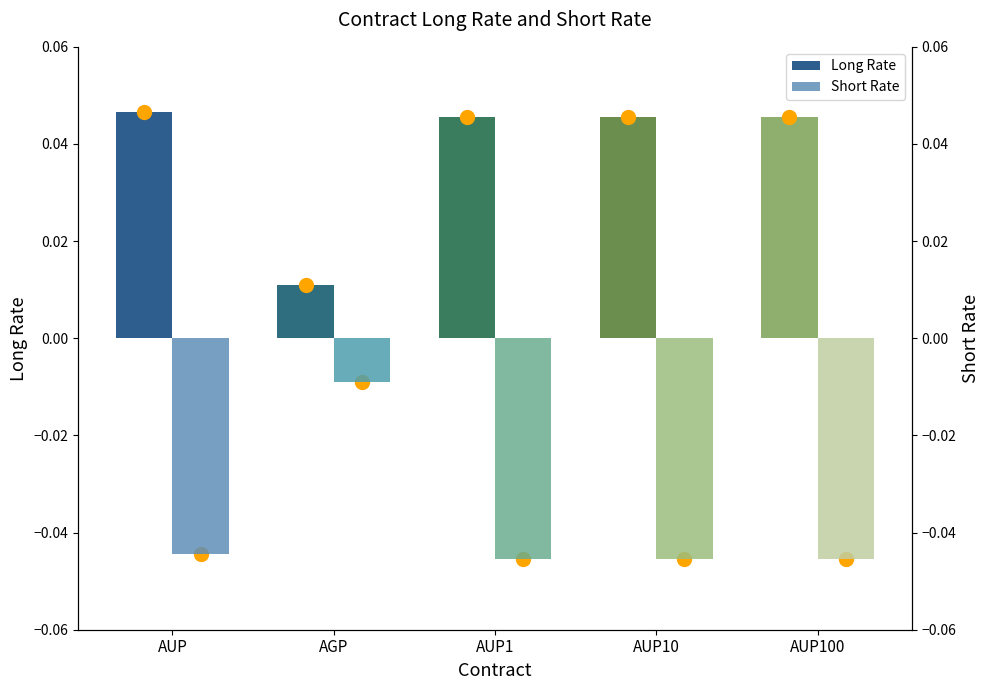

What are all the series names shown in the legend?

Long Rate, Short Rate